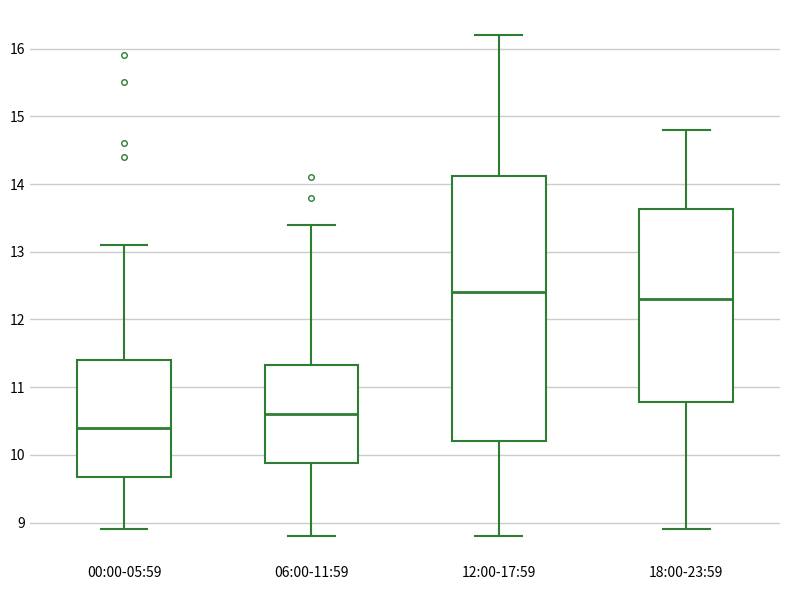

Which box's median line is the lowest?

00:00-05:59